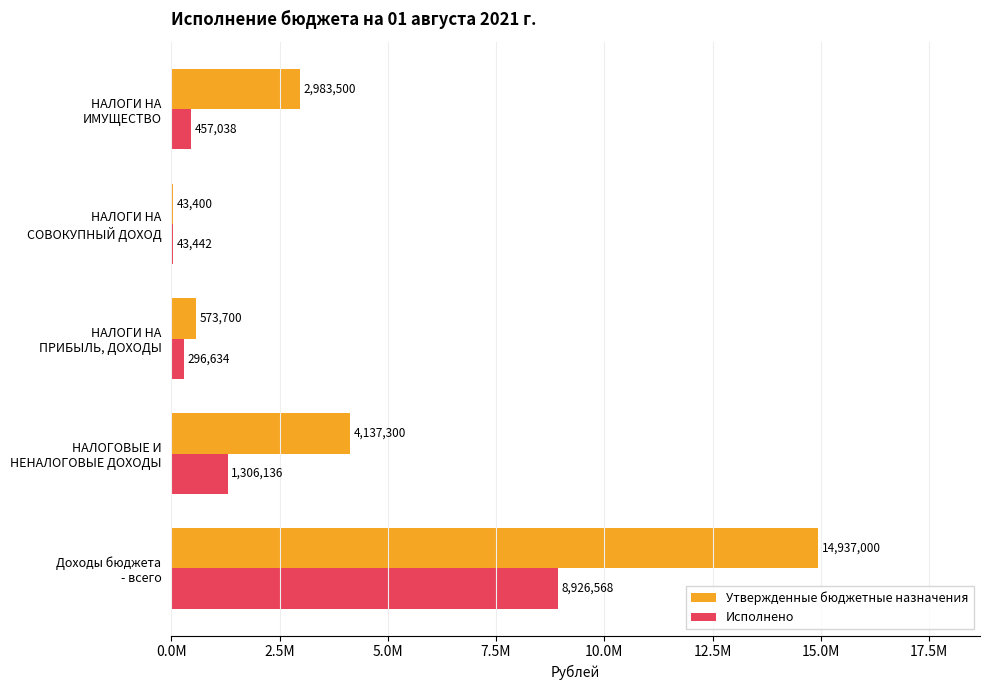

What is the average value of the Исполнено series?

2205963.8